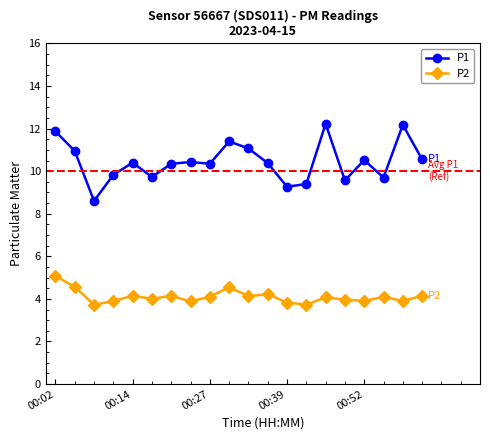

What is the value of the P1 point at the 17th from the left?

10.5